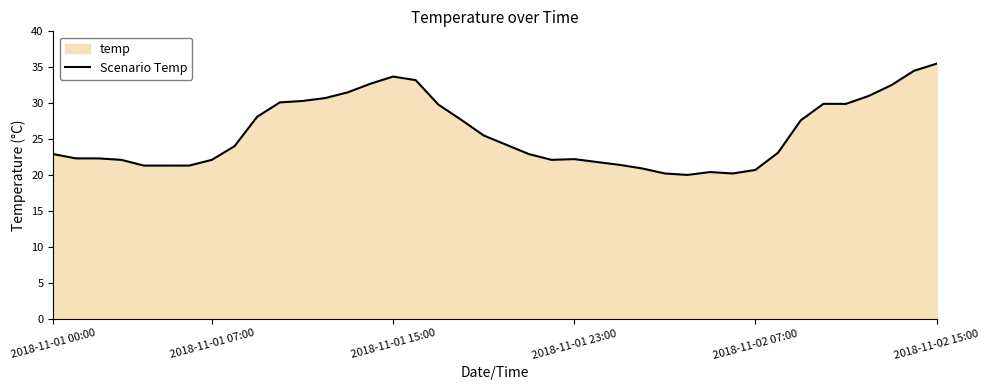

How many interior local peaks (higher than both neighbors) does the data have?

3